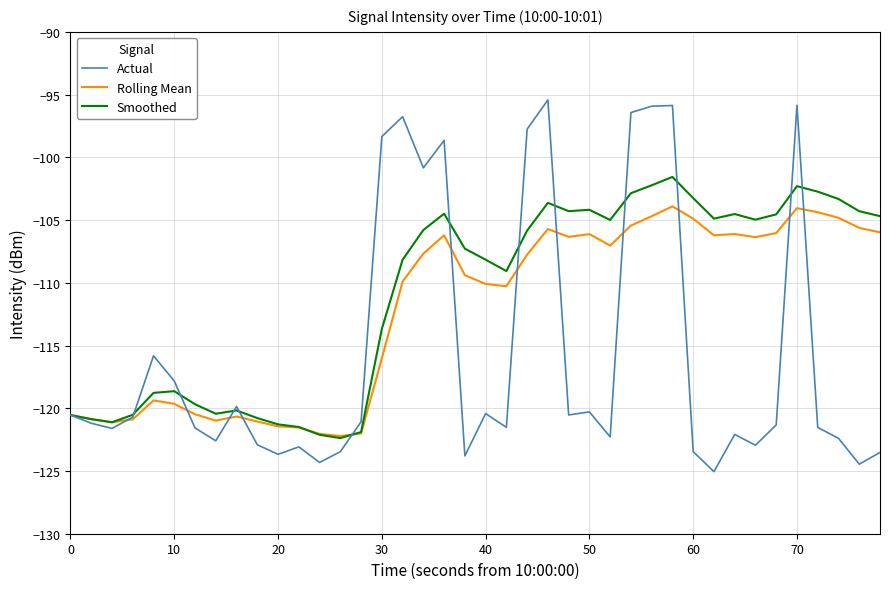

What is the maximum value for Rolling Mean?

-103.9